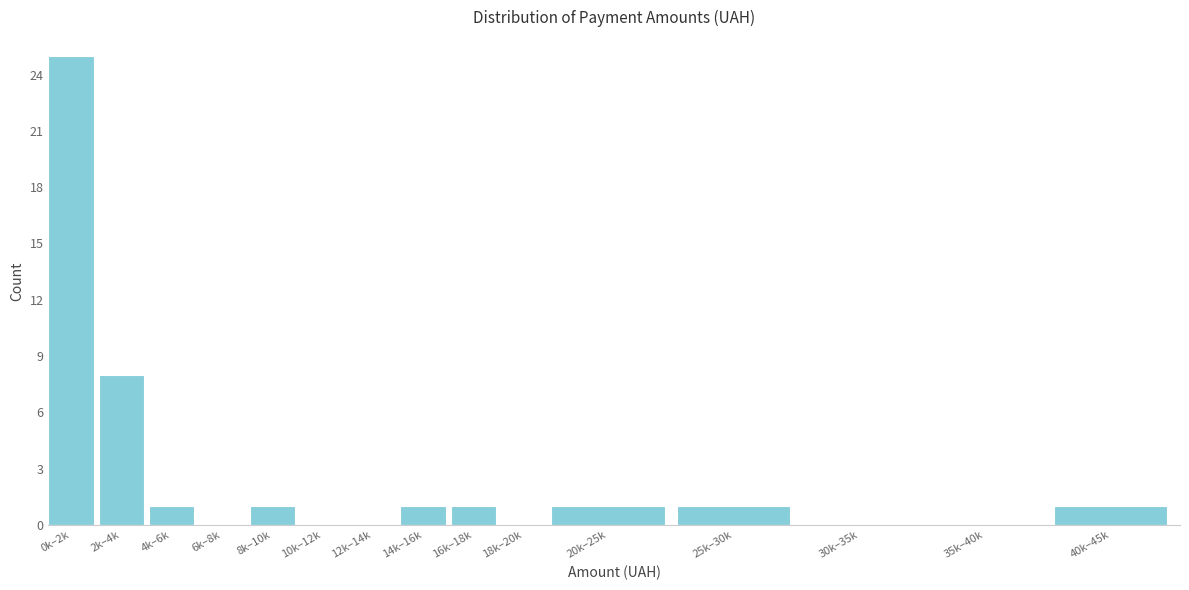

Reading left to right, what are all the values shown in this chart?

0k–2k=25	2k–4k=8	4k–6k=1	6k–8k=0	8k–10k=1	10k–12k=0	12k–14k=0	14k–16k=1	16k–18k=1	18k–20k=0	20k–25k=1	25k–30k=1	30k–35k=0	35k–40k=0	40k–45k=1